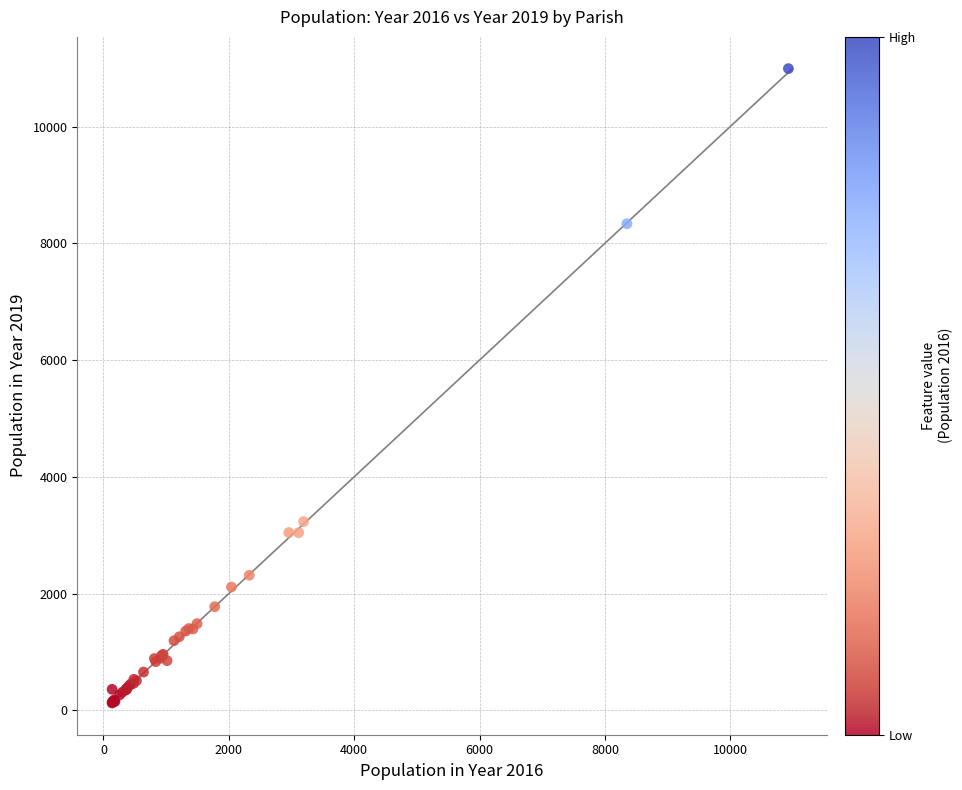

What Y value in the scatter plot is closest to 5559?

3233